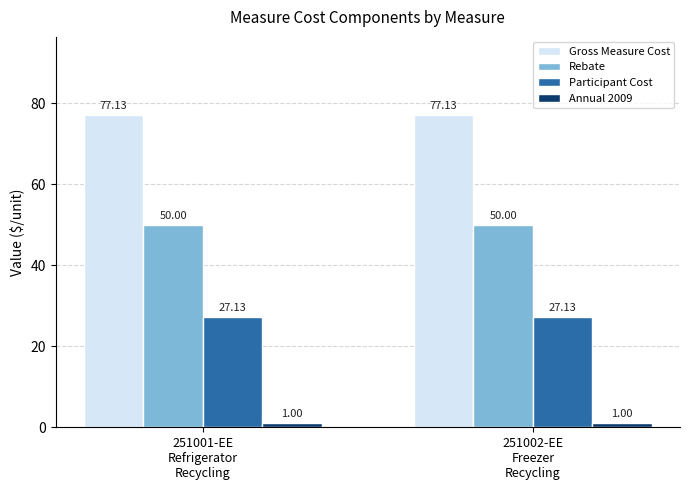

True or false: Annual 2009 has a value of 1.0 at 251002-EE
Freezer
Recycling.

True